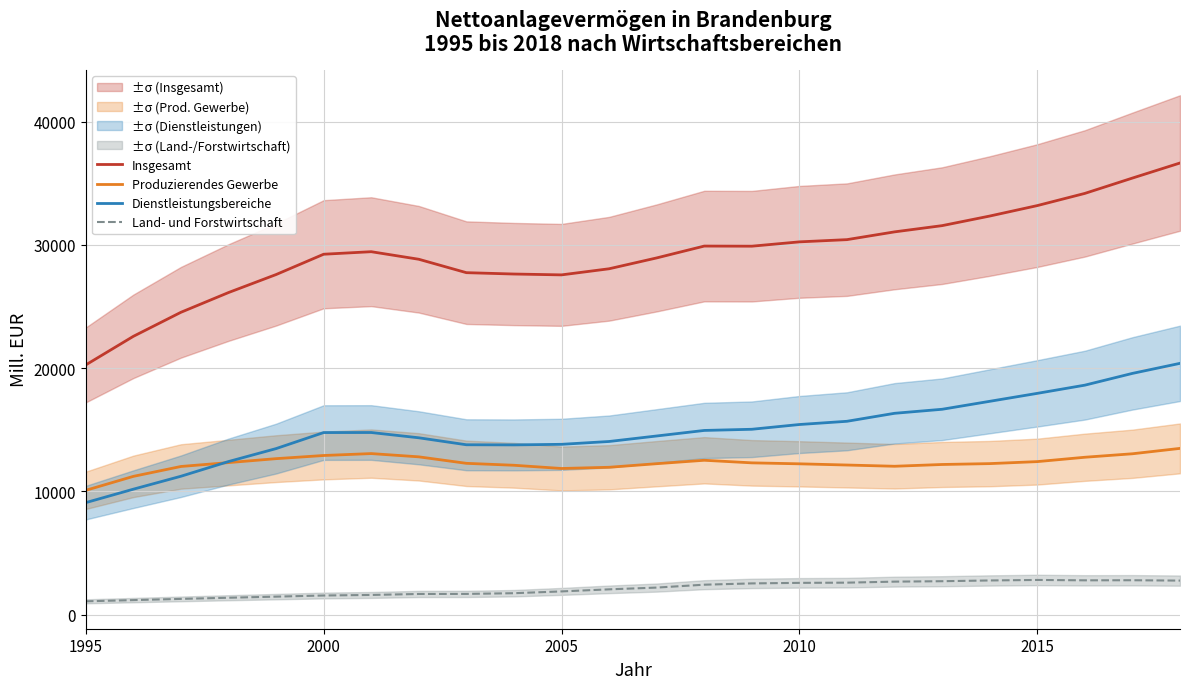

What is the highest value of the Produzierendes Gewerbe series?

13489.4